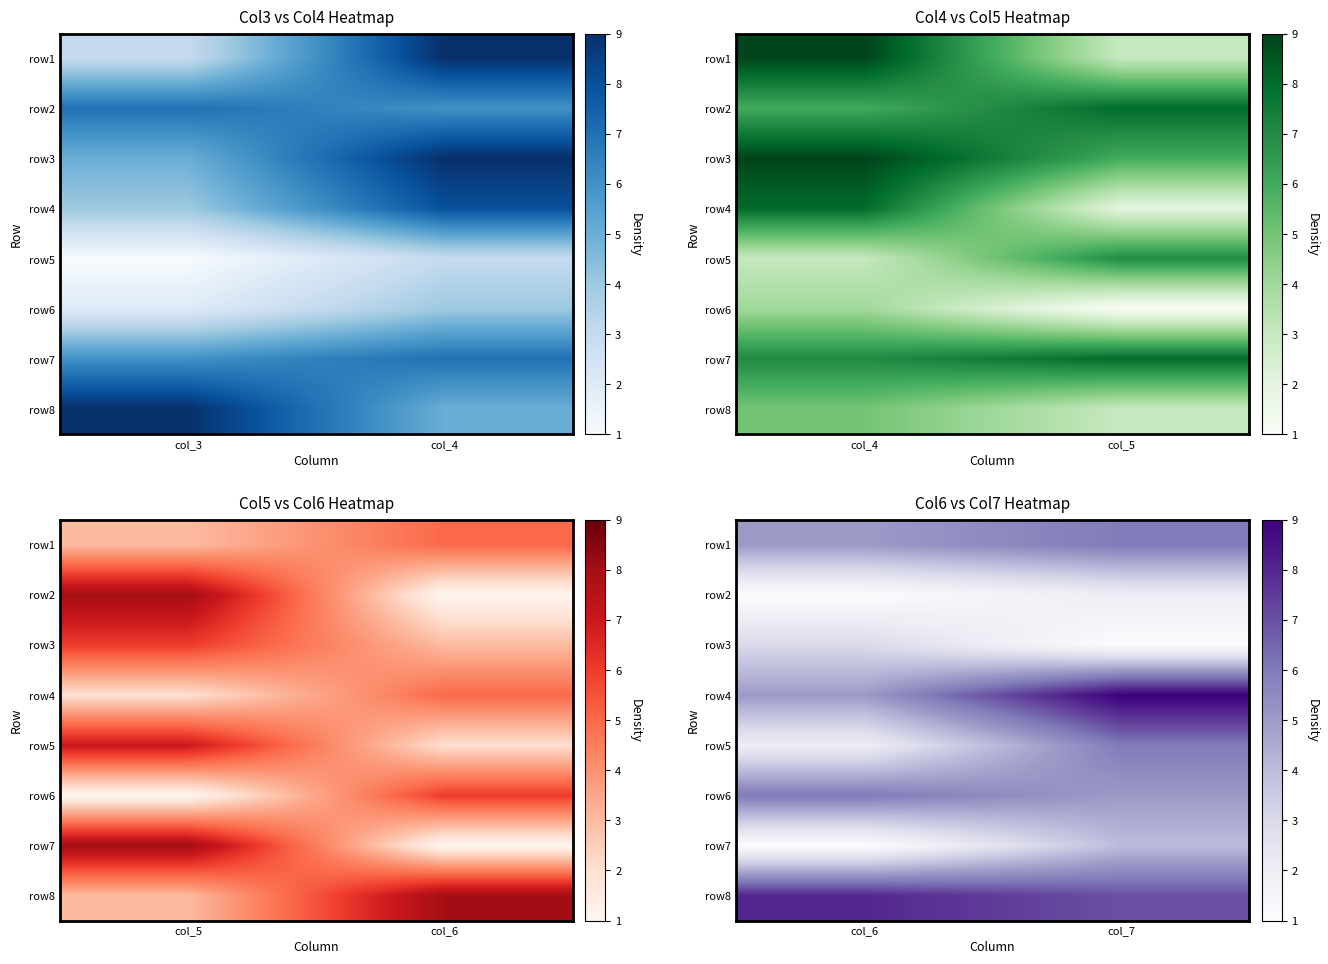

Between col_6 and col_7, which series saw the biggest shift?

row4